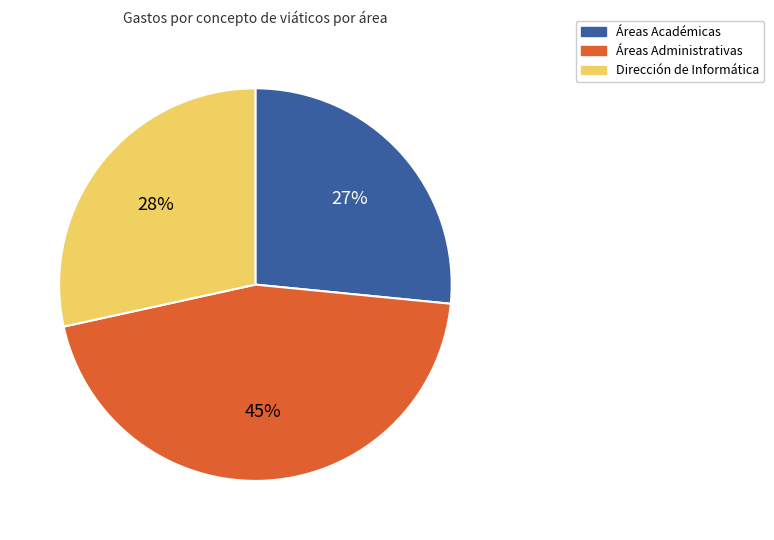

True or false: Áreas Administrativas accounts for 45% of the total.

True